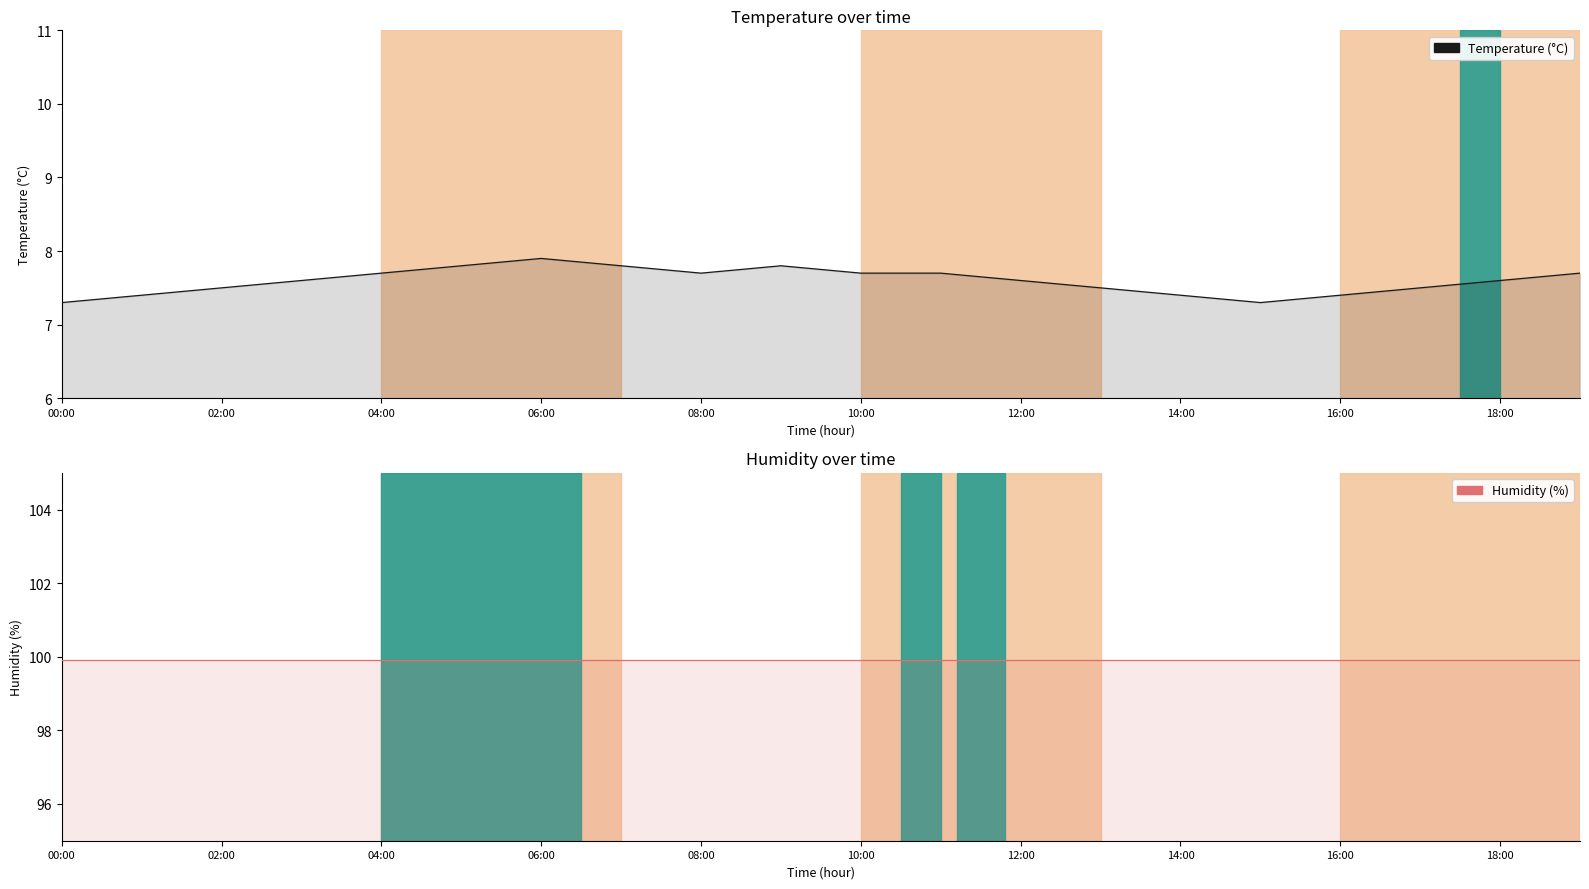

Is it true that Temperature (°C) equals 10.5 at 11?

False